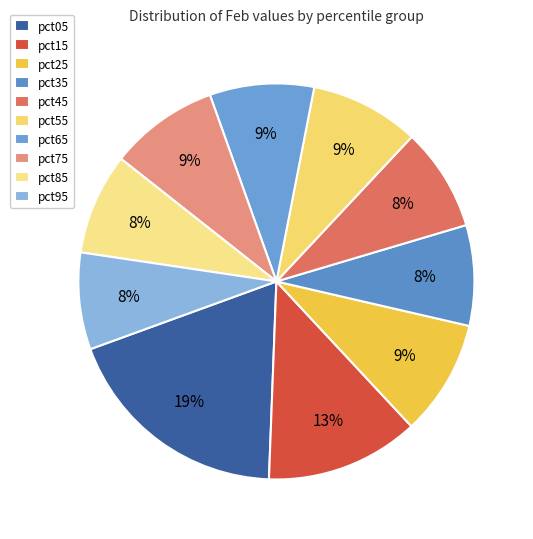

To the nearest percent, what percentage of the pie is pct65?

9%